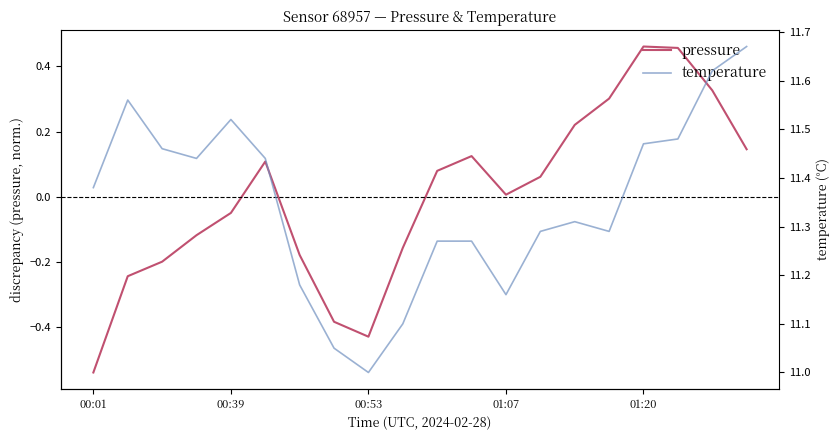

At which label does pressure reach its minimum?

00:01